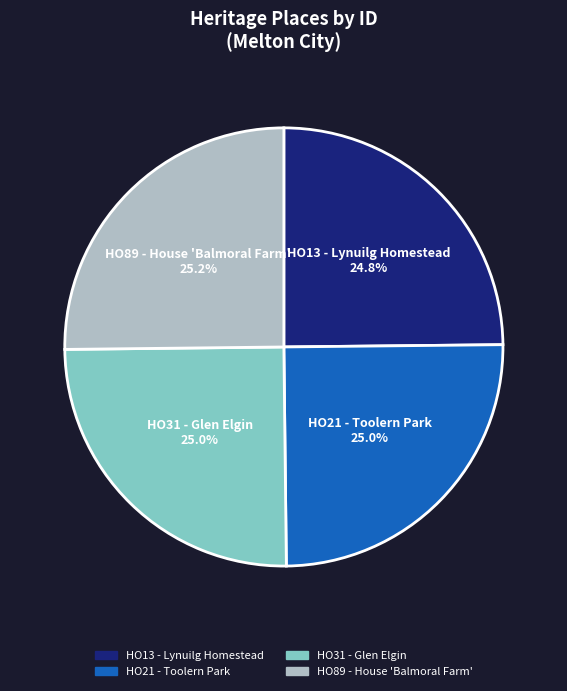

Is there a majority slice in this chart?

No